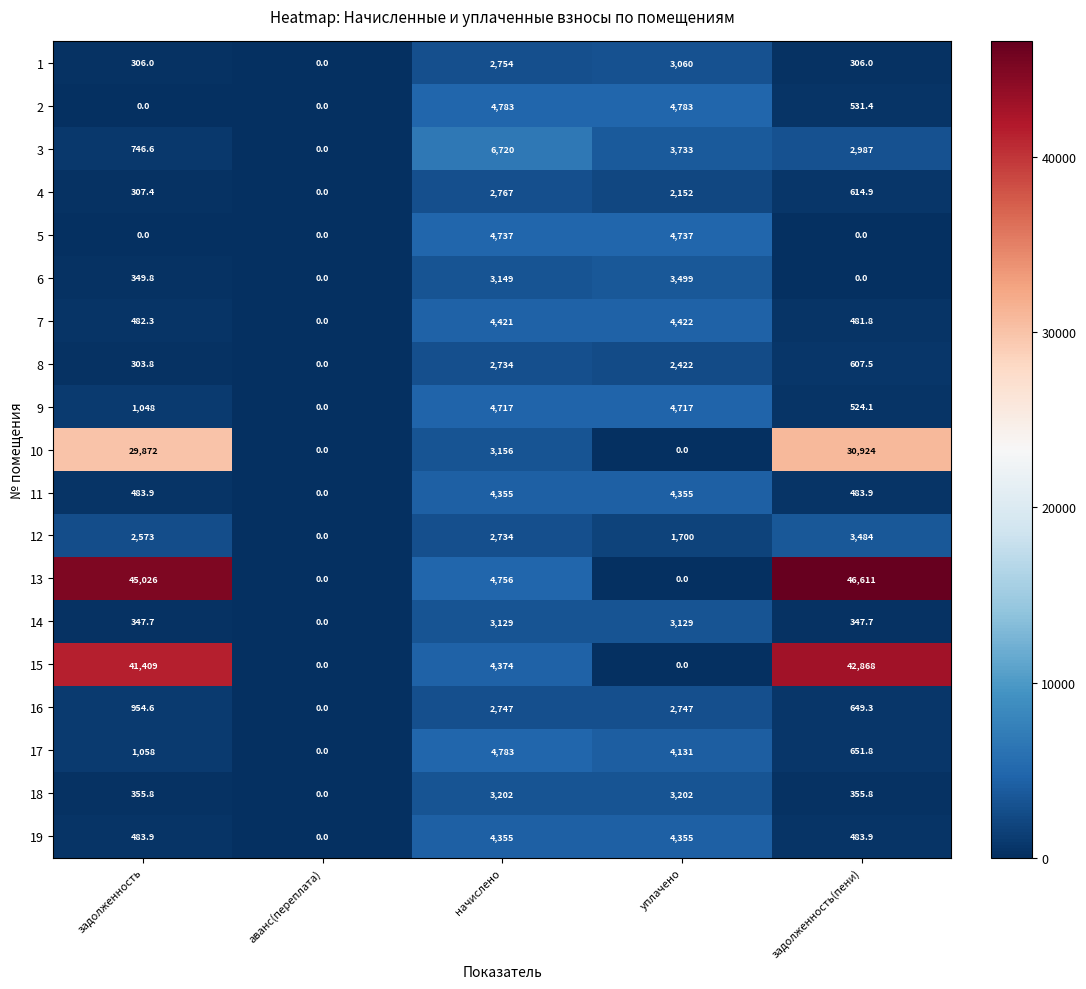

What is the greatest value displayed?

46611.0